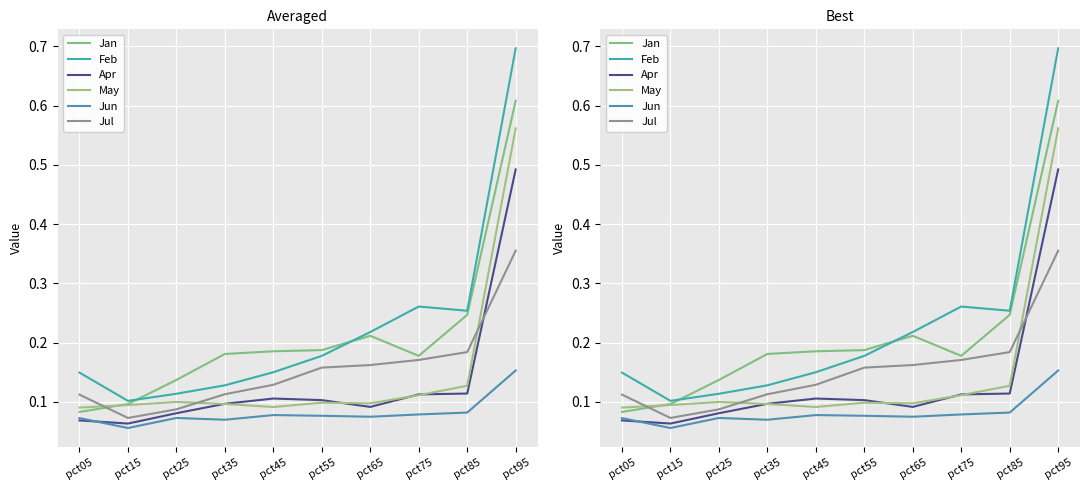

At which category does Jul reach its first local valley?

pct15